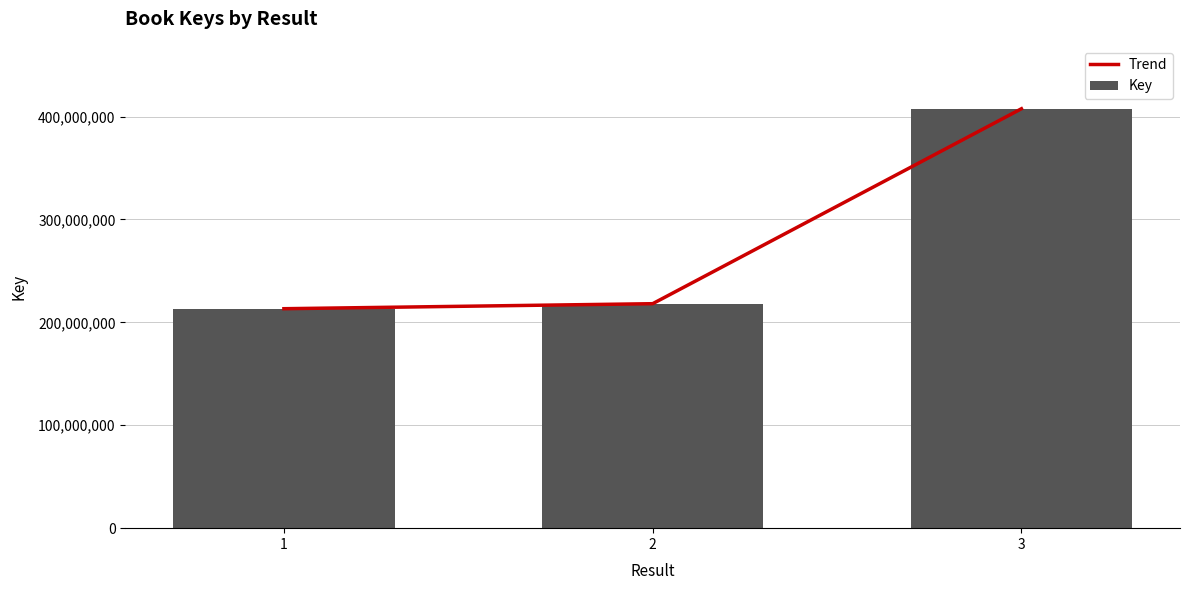

Which series has the widest spread of values?

Trend